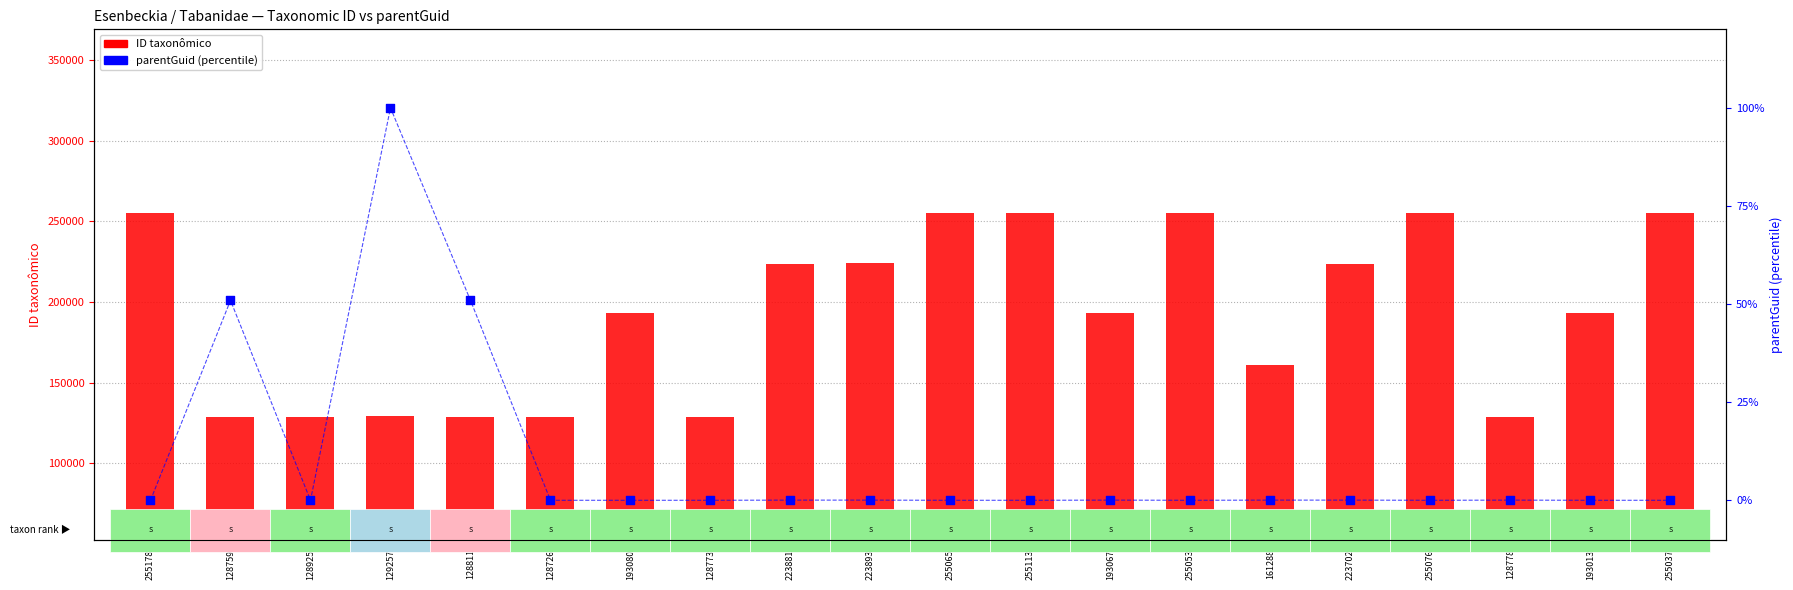

What is the total value across all series at 193067?

193067.0